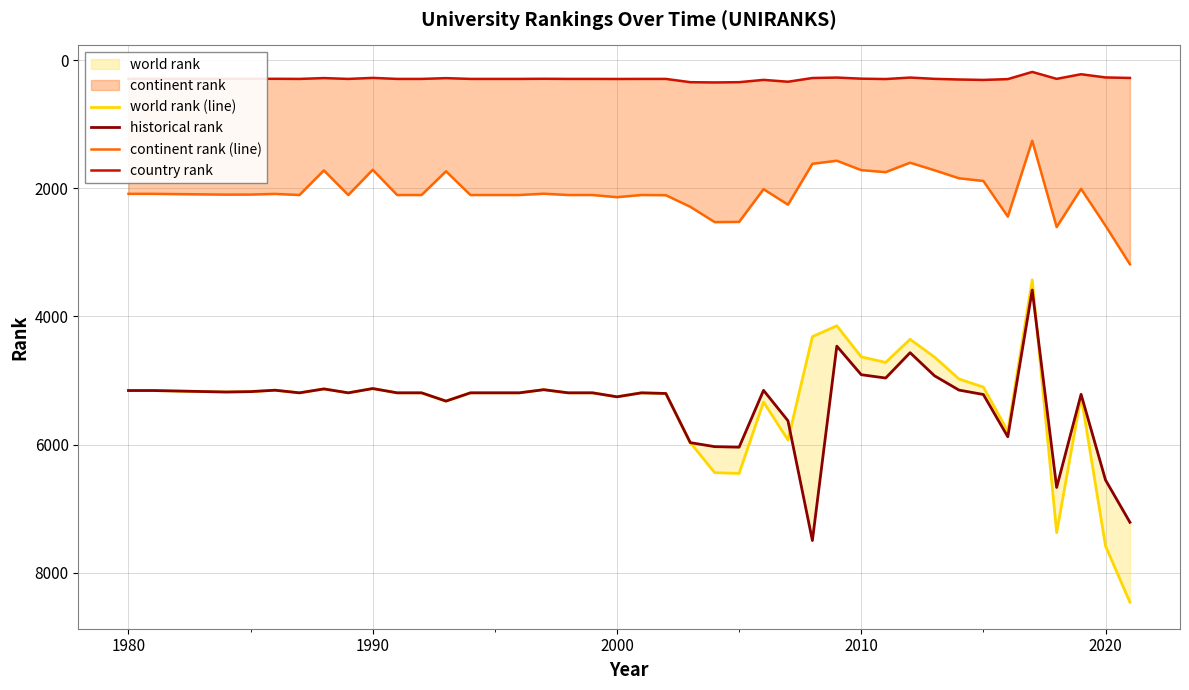

How many lines are shown in the chart?

4